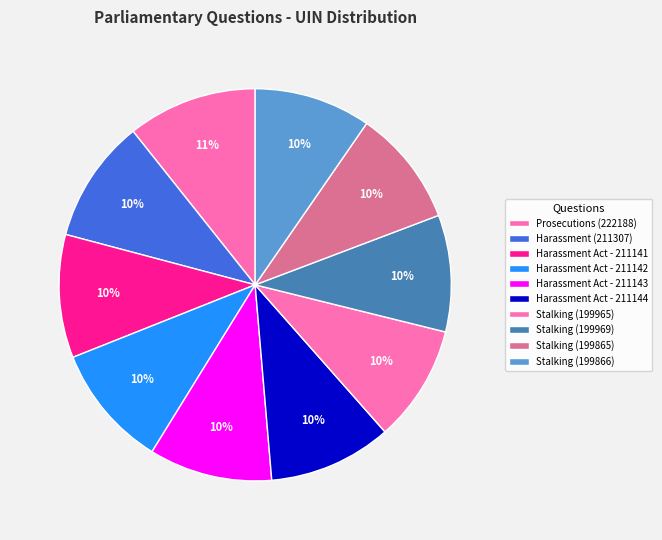

How many slices are in this pie chart?

10